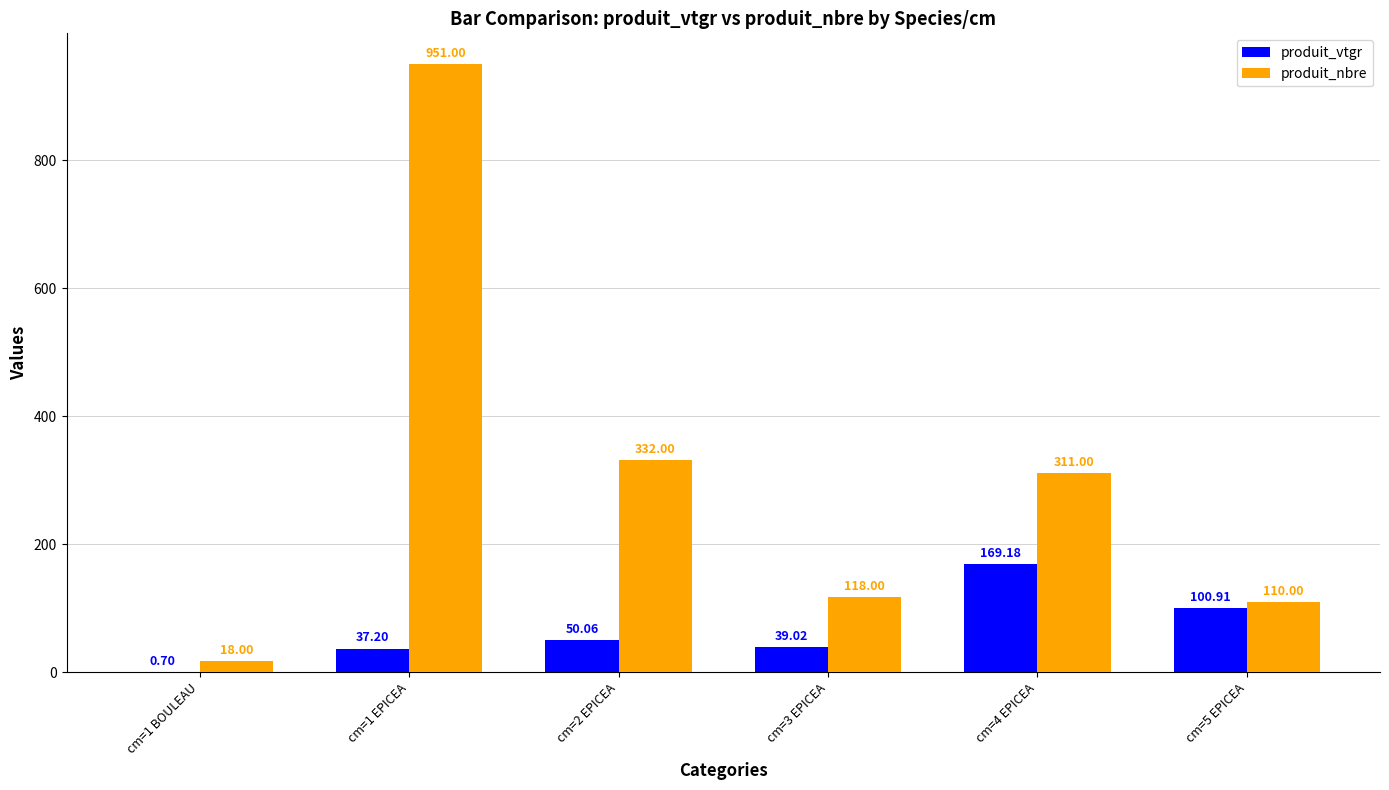

Does the chart contain stacked bars?

No